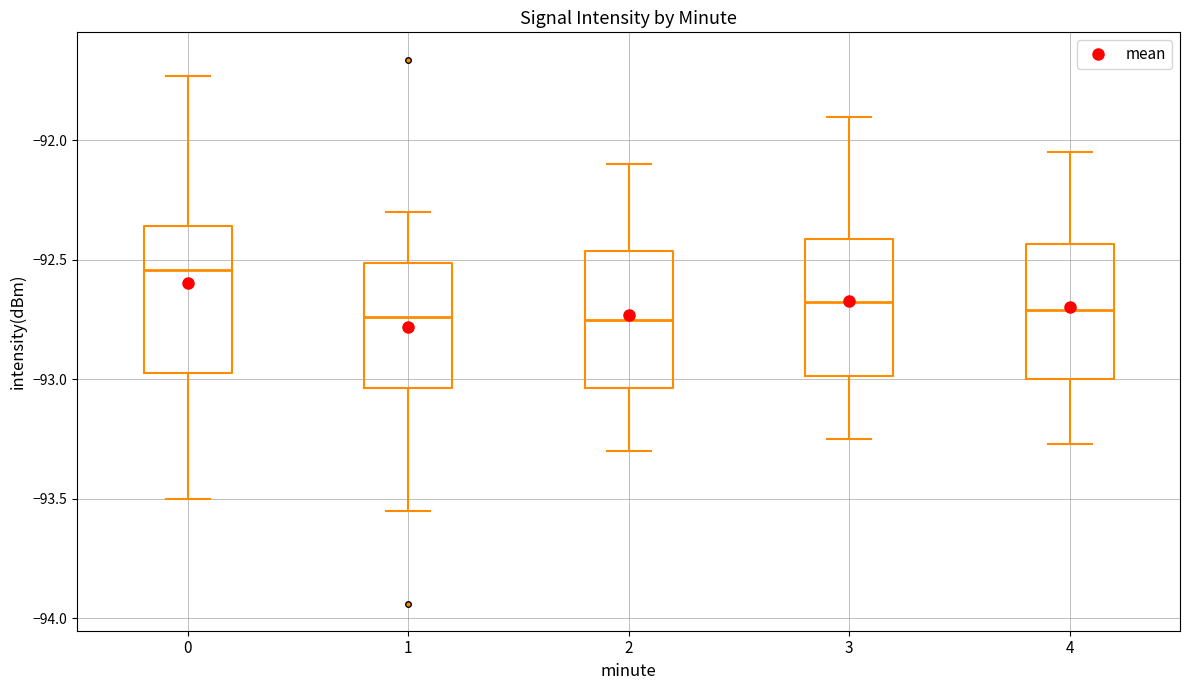

Where is the lower edge of the box at x = 4 on the y-axis? The values are not printed on the chart, so give them approximately, as read against the axis.

-93.00